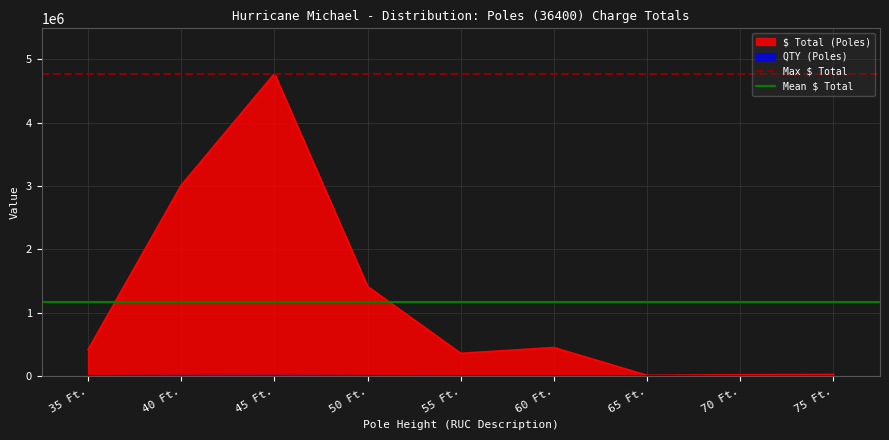

At which label is $ Total (Poles) closest to 2390710?

40 Ft.